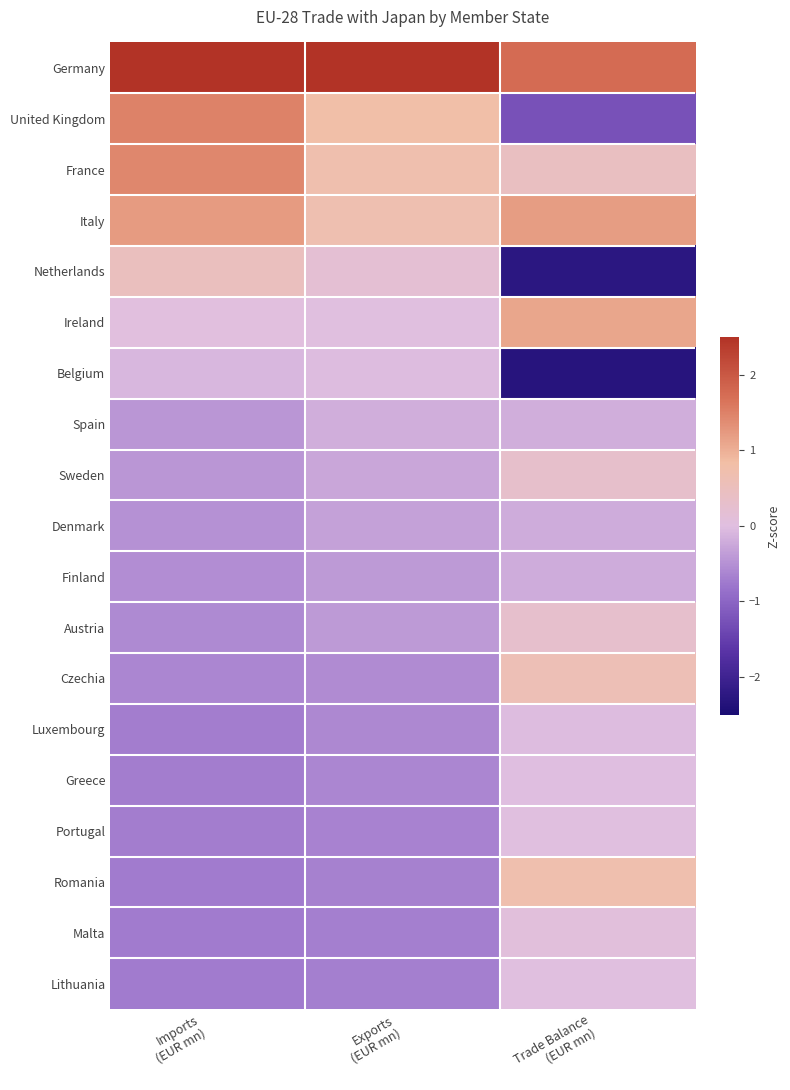

Reading left to right, what are all the values shown in this chart?

Germany: Imports
(EUR mn)=2.9	Exports
(EUR mn)=3.7	Trade Balance
(EUR mn)=1.7
United Kingdom: Imports
(EUR mn)=1.5	Exports
(EUR mn)=0.8	Trade Balance
(EUR mn)=-1.3
France: Imports
(EUR mn)=1.4	Exports
(EUR mn)=0.7	Trade Balance
(EUR mn)=0.4
Italy: Imports
(EUR mn)=1.2	Exports
(EUR mn)=0.7	Trade Balance
(EUR mn)=1.2
Netherlands: Imports
(EUR mn)=0.5	Exports
(EUR mn)=0.2	Trade Balance
(EUR mn)=-2.3
Ireland: Imports
(EUR mn)=0.0	Exports
(EUR mn)=0.0	Trade Balance
(EUR mn)=1.1
Belgium: Imports
(EUR mn)=-0.1	Exports
(EUR mn)=-0.0	Trade Balance
(EUR mn)=-2.3
Spain: Imports
(EUR mn)=-0.4	Exports
(EUR mn)=-0.2	Trade Balance
(EUR mn)=-0.2
Sweden: Imports
(EUR mn)=-0.4	Exports
(EUR mn)=-0.3	Trade Balance
(EUR mn)=0.3
Denmark: Imports
(EUR mn)=-0.5	Exports
(EUR mn)=-0.3	Trade Balance
(EUR mn)=-0.2
Finland: Imports
(EUR mn)=-0.5	Exports
(EUR mn)=-0.4	Trade Balance
(EUR mn)=-0.2
Austria: Imports
(EUR mn)=-0.6	Exports
(EUR mn)=-0.4	Trade Balance
(EUR mn)=0.3
Czechia: Imports
(EUR mn)=-0.6	Exports
(EUR mn)=-0.6	Trade Balance
(EUR mn)=0.6
Luxembourg: Imports
(EUR mn)=-0.7	Exports
(EUR mn)=-0.6	Trade Balance
(EUR mn)=-0.0
Greece: Imports
(EUR mn)=-0.7	Exports
(EUR mn)=-0.6	Trade Balance
(EUR mn)=-0.0
Portugal: Imports
(EUR mn)=-0.7	Exports
(EUR mn)=-0.7	Trade Balance
(EUR mn)=0.0
Romania: Imports
(EUR mn)=-0.7	Exports
(EUR mn)=-0.7	Trade Balance
(EUR mn)=0.7
Malta: Imports
(EUR mn)=-0.7	Exports
(EUR mn)=-0.7	Trade Balance
(EUR mn)=0.1
Lithuania: Imports
(EUR mn)=-0.7	Exports
(EUR mn)=-0.7	Trade Balance
(EUR mn)=0.0